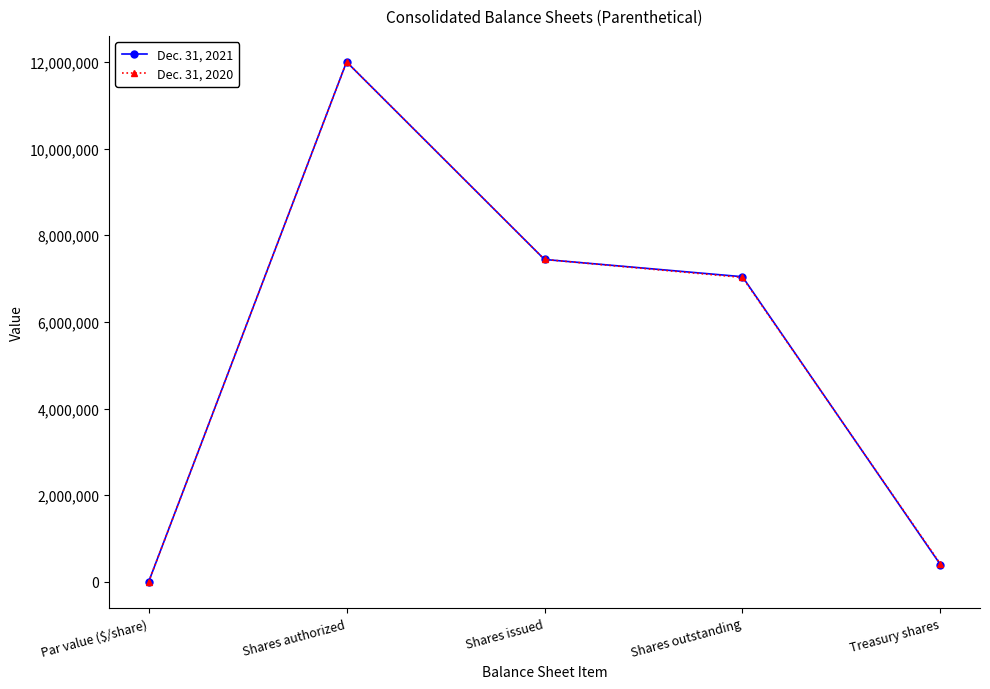

What is the label of the 3rd point from the right?

Shares issued